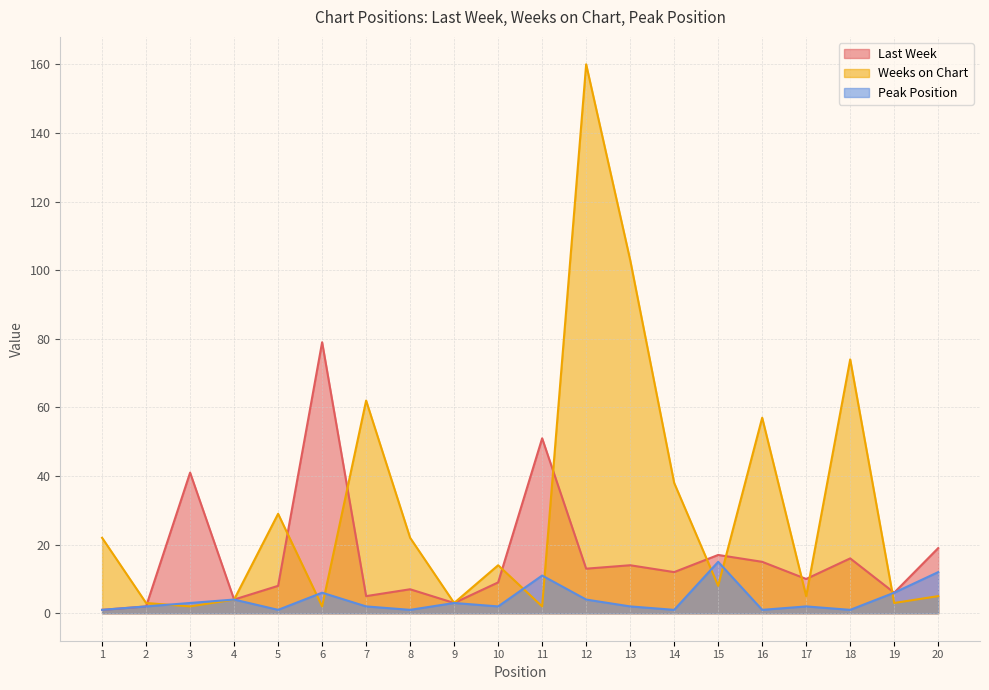

In Last Week, how many points are lower than both neighbors (excluding endpoints)?

7